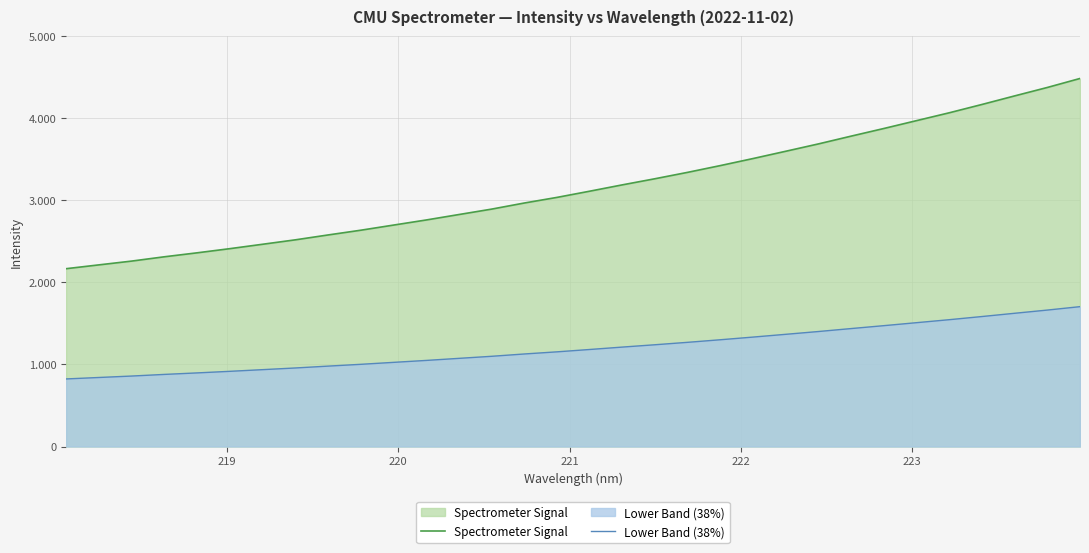

True or false: Lower Band (38%) and Spectrometer Signal cross at least once.

False